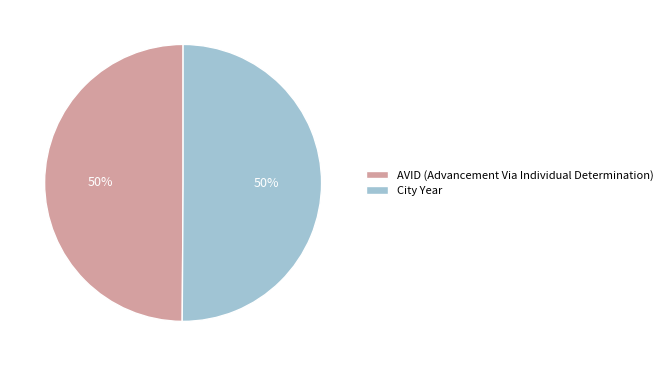

To the nearest percent, what percentage of the pie is City Year?

50%